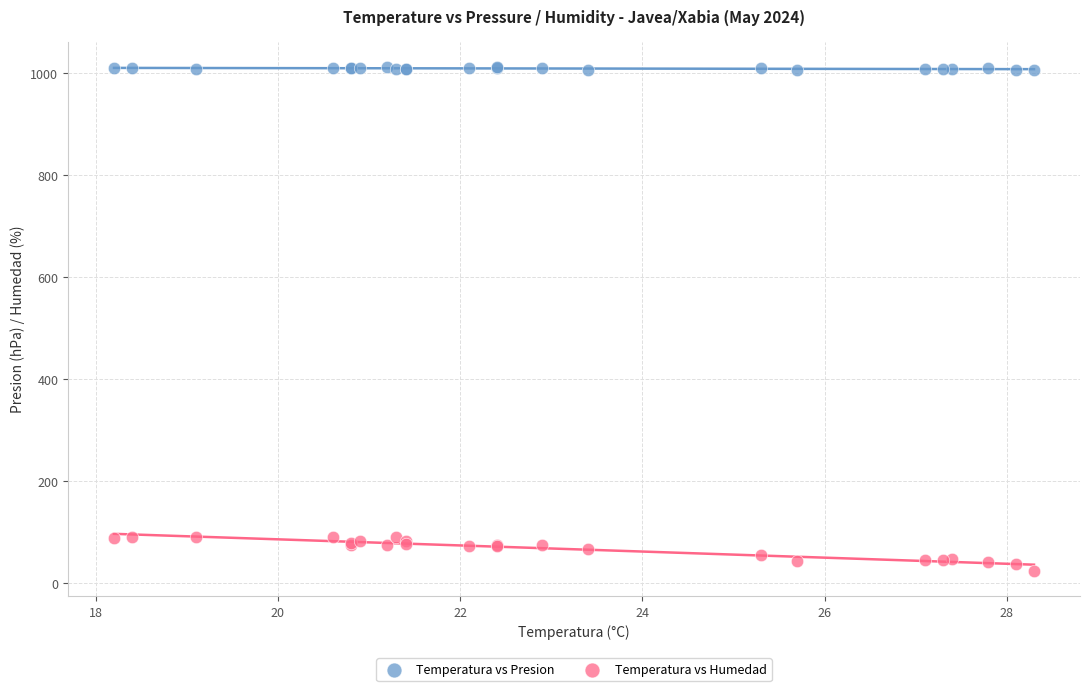

Which series reaches the minimum Y coordinate?

Temperatura vs Humedad